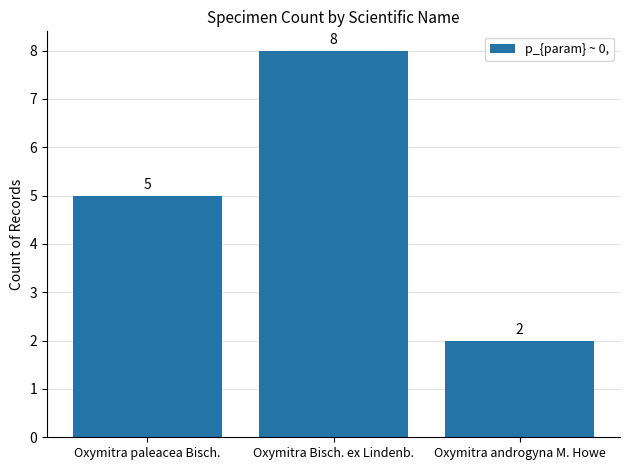

List the labels in order of value, smallest first.

Oxymitra androgyna M. Howe, Oxymitra paleacea Bisch., Oxymitra Bisch. ex Lindenb.